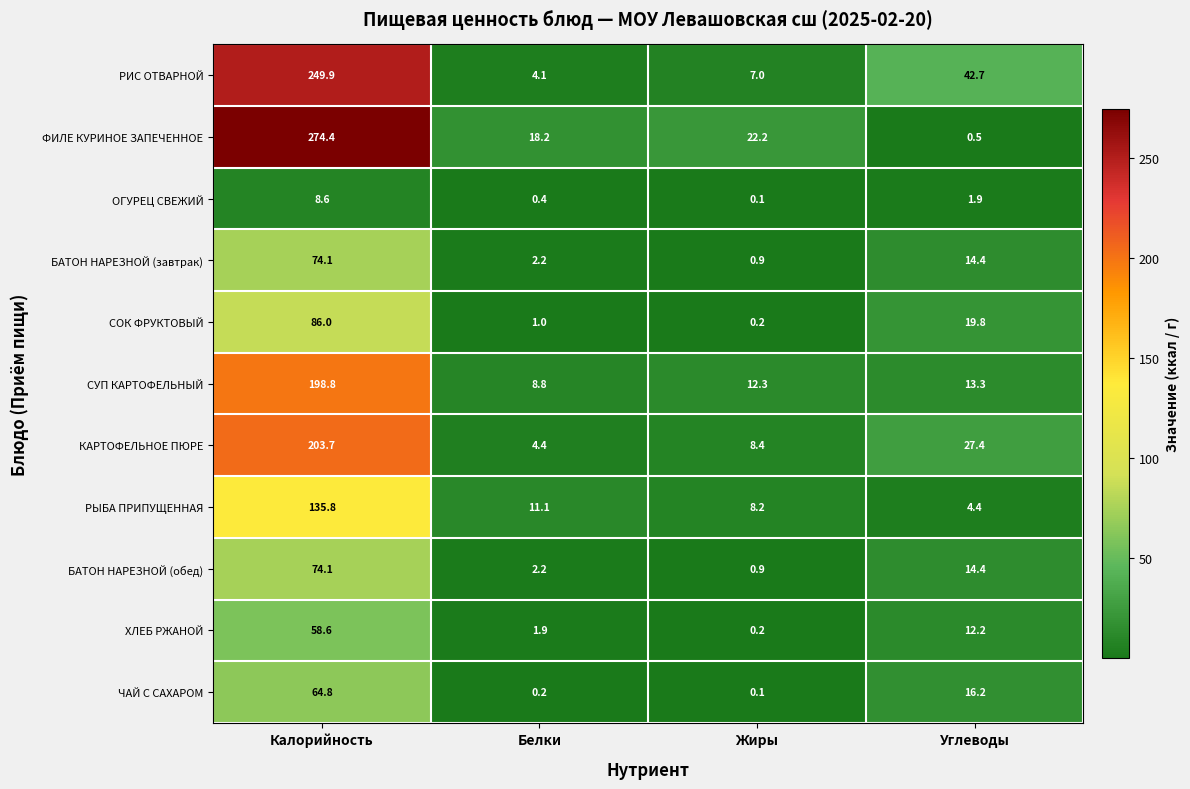

At which category does the chart reach its peak across all series?

Калорийность